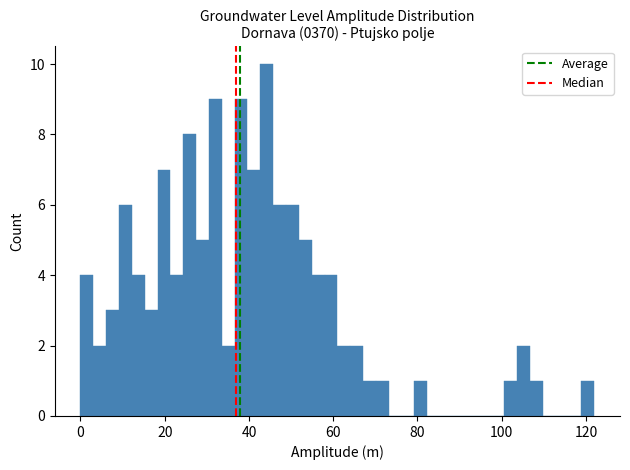

Read against the x-axis, roughly where is the centre of the tallest bar?

44